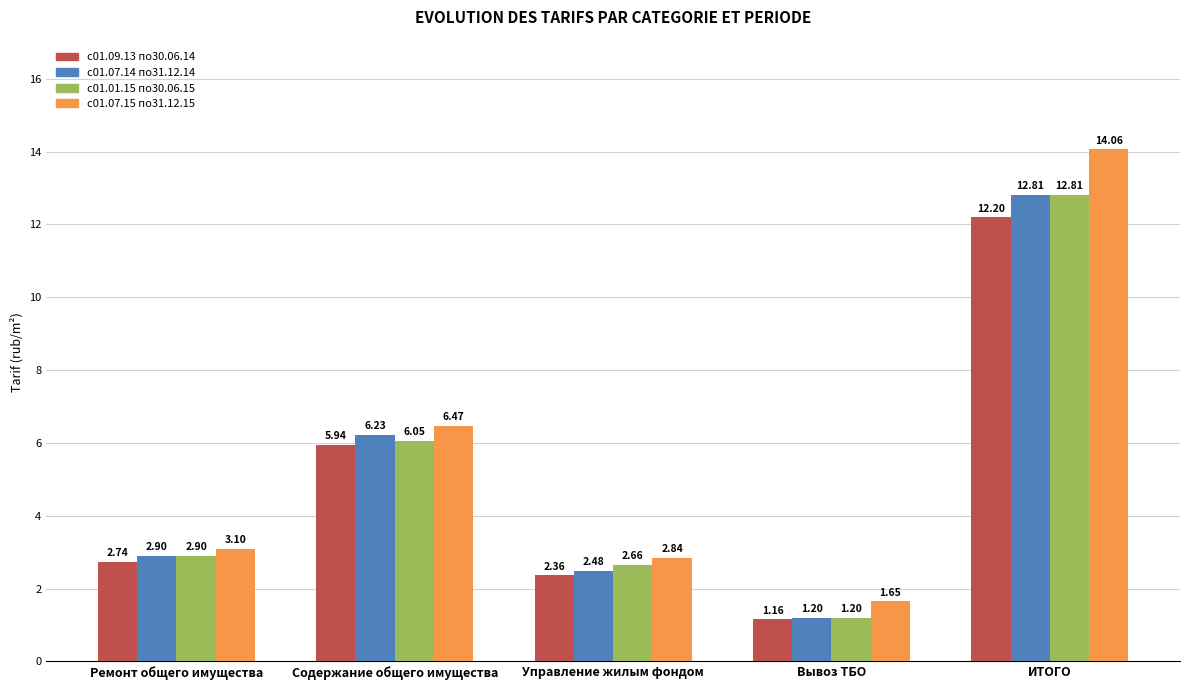

Is the value of с01.07.15 по31.12.15 at Вывоз ТБО greater than the value of с01.01.15 по30.06.15 at Вывоз ТБО?

Yes